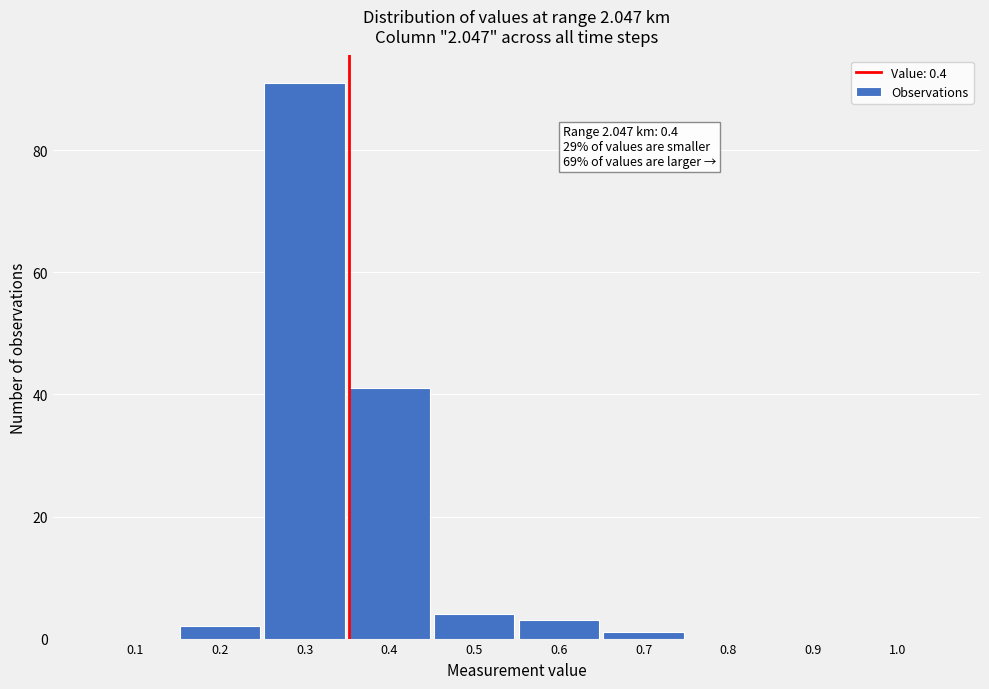

Reading left to right, transcribe all the data shown in this chart.

0.1=0	0.2=2	0.3=91	0.4=41	0.5=4	0.6=3	0.7=1	0.8=0	0.9=0	1.0=0